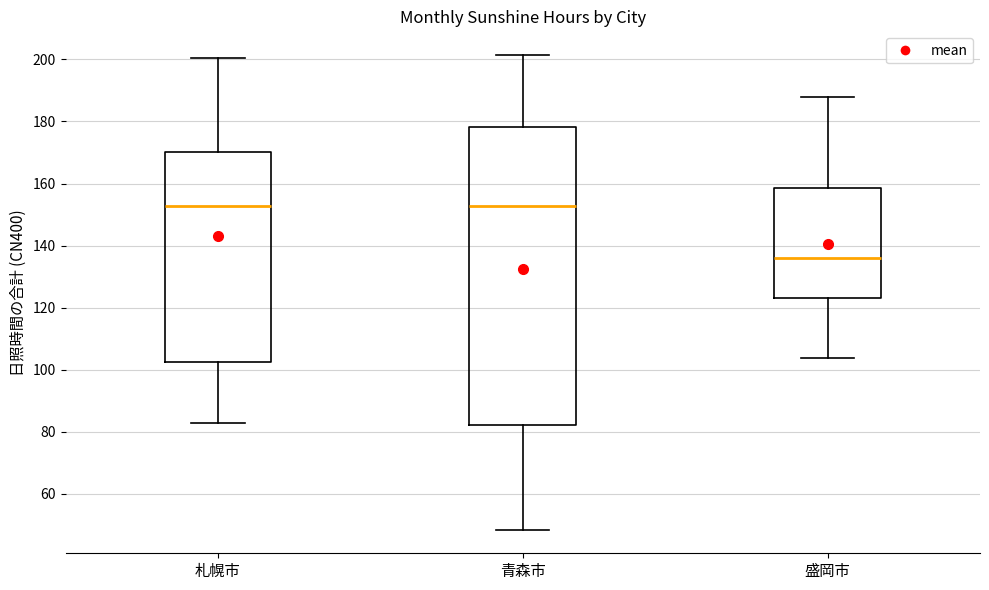

Reading left to right, read every box against the y-axis: the position of its median line, the range the box covers, and the ends of its whiskers. The values are not printed on the chart, so give them approximately, as read against the axis.

札幌市: median 152, box 102 to 170, whiskers 82 to 200
青森市: median 152, box 82 to 178, whiskers 48 to 202
盛岡市: median 136, box 124 to 158, whiskers 104 to 188